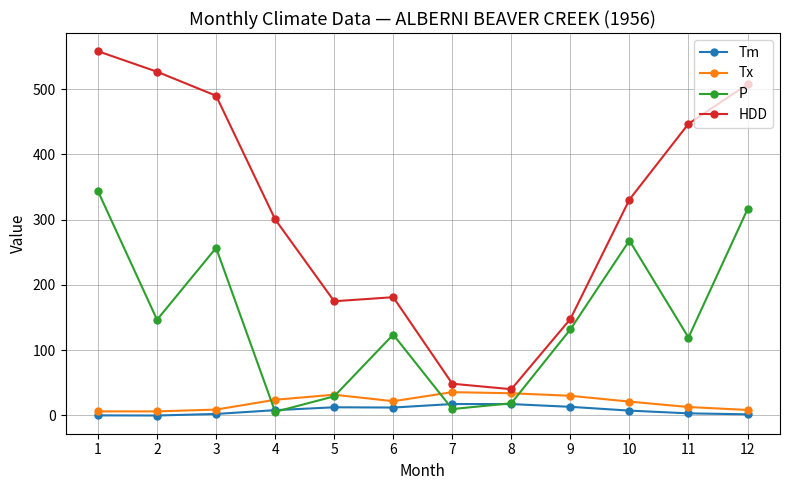

The value of P at 1 is 137.1. True or false?

False